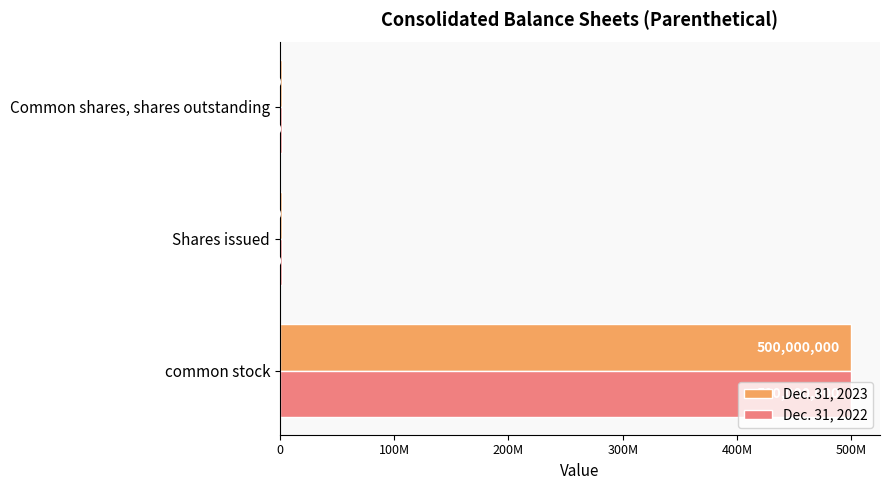

What are all the series names shown in the legend?

Dec. 31, 2023, Dec. 31, 2022